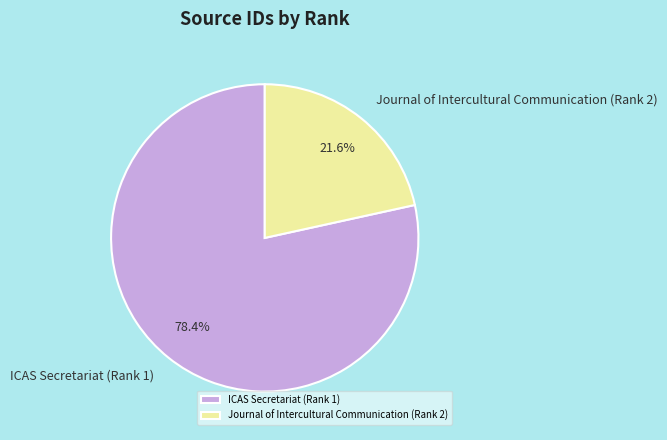

Does any single category account for the majority?

Yes